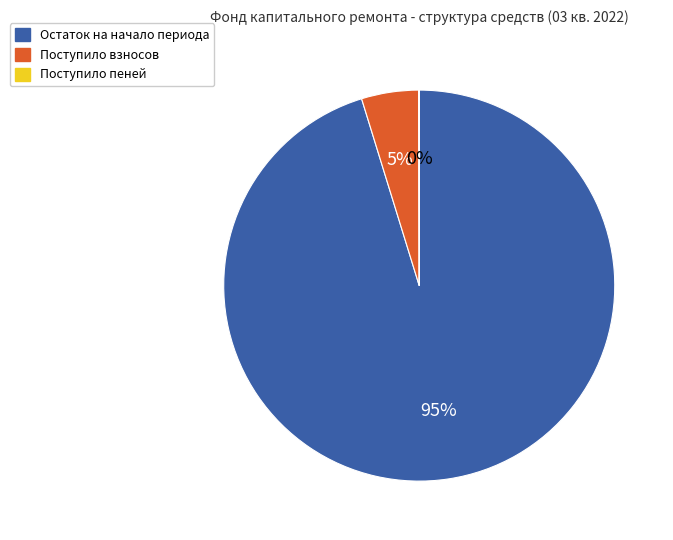

To the nearest percent, what is the difference between the largest and smallest slice percentages?

95%